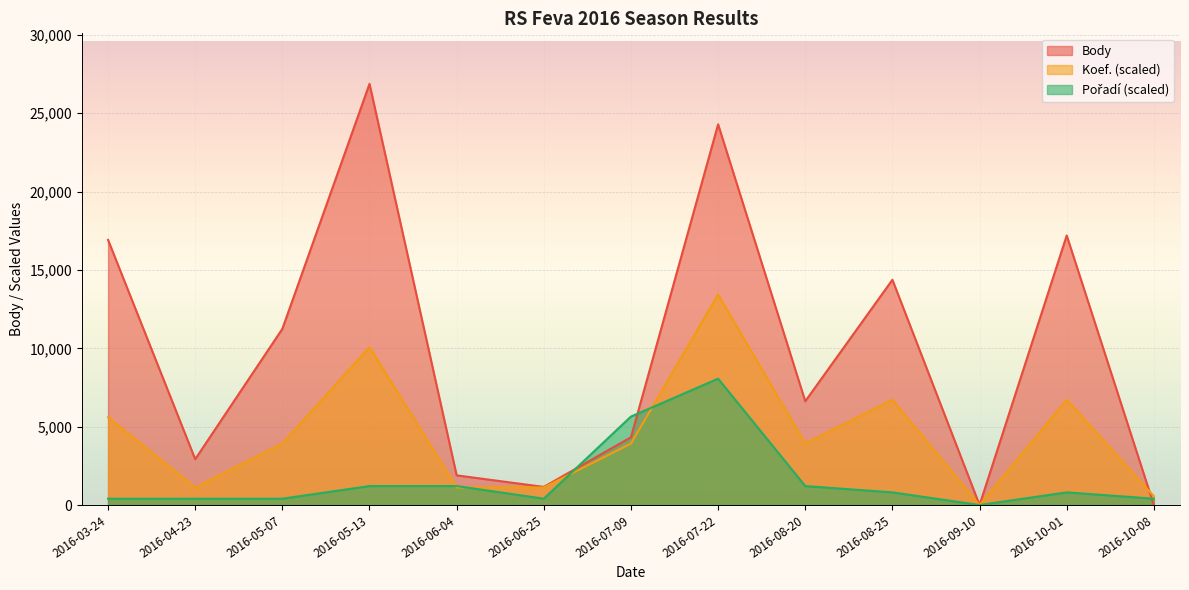

Reading left to right, extract all data points from this chart.

Body: 16921.0	2925.0	11243.0	26876.0	1892.0	1156.0	4323.0	24292.0	6623.0	14375.0	0.0	17201.0	0.0
Koef.: 5599.2	1119.8	3919.4	10078.5	1119.8	1119.8	3919.4	13438.0	3919.4	6719.0	0.0	6719.0	559.9
Pořadí: 403.1	403.1	403.1	1209.4	1209.4	403.1	5644.0	8062.8	1209.4	806.3	0.0	806.3	403.1